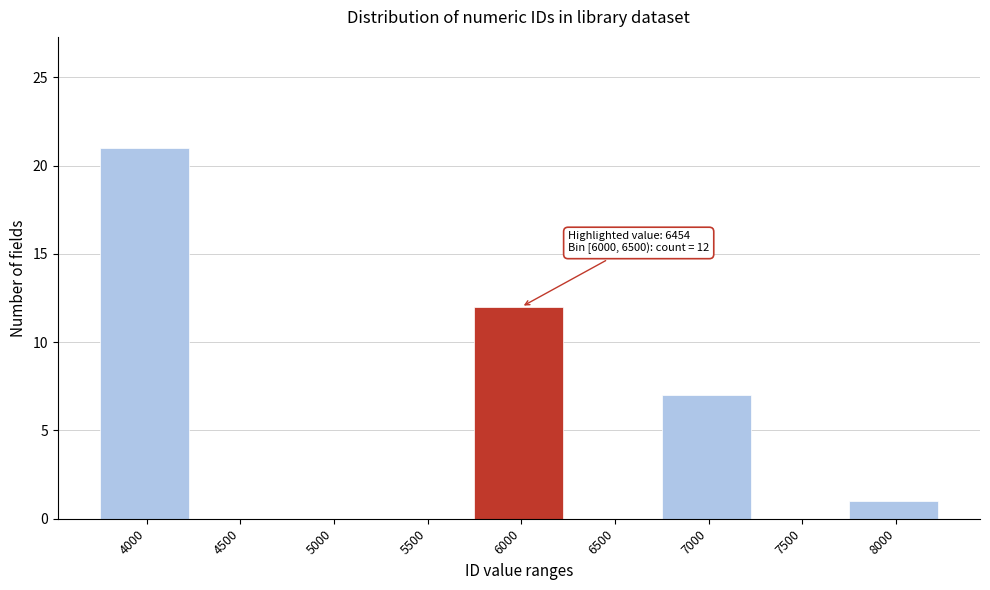

Reading left to right, extract all data points from this chart.

4000=21	4500=0	5000=0	5500=0	6000=12	6500=0	7000=7	7500=0	8000=1